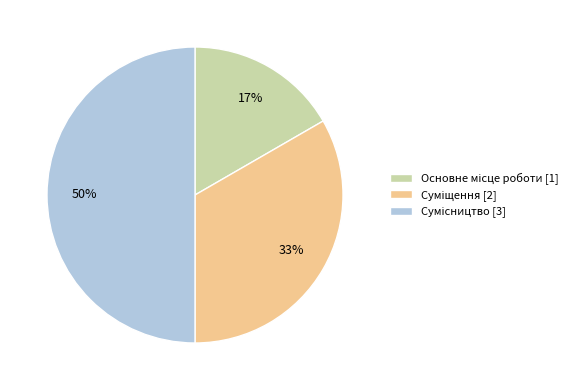

To the nearest percent, what is the difference between the largest and smallest slice percentages?

33%